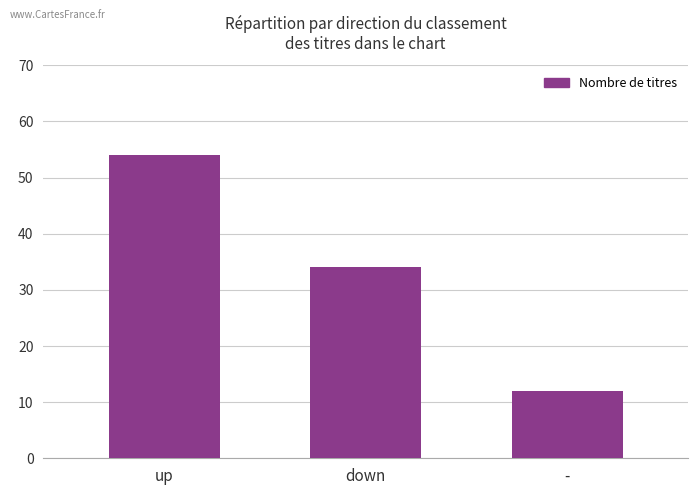

Reading left to right, transcribe all the data shown in this chart.

up=54	down=34	-=12